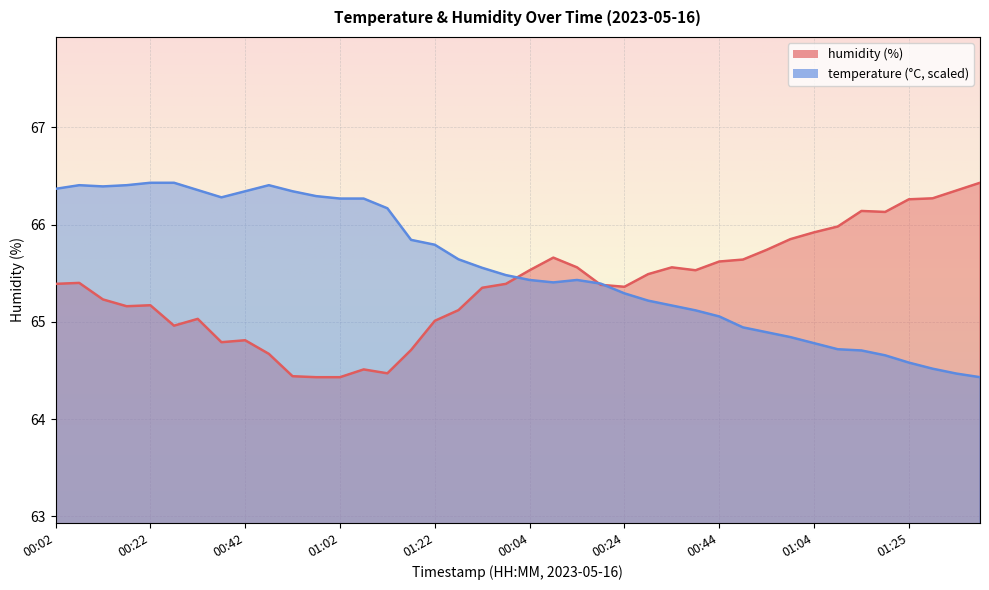

The temperature series shows 41.8 at 00:54. True or false?

False